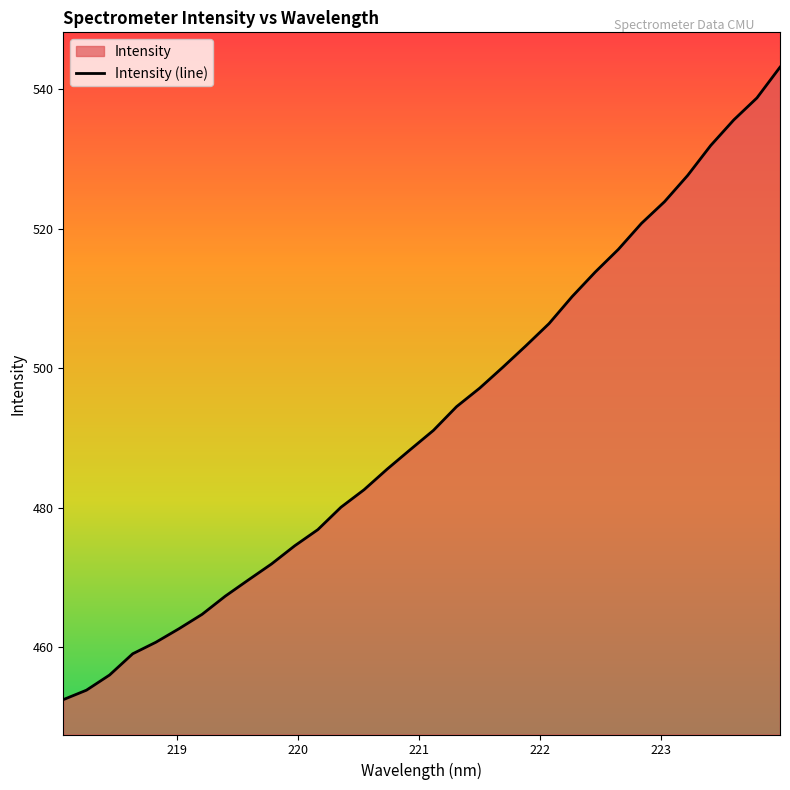

What is the maximum value shown in the chart?

543.2